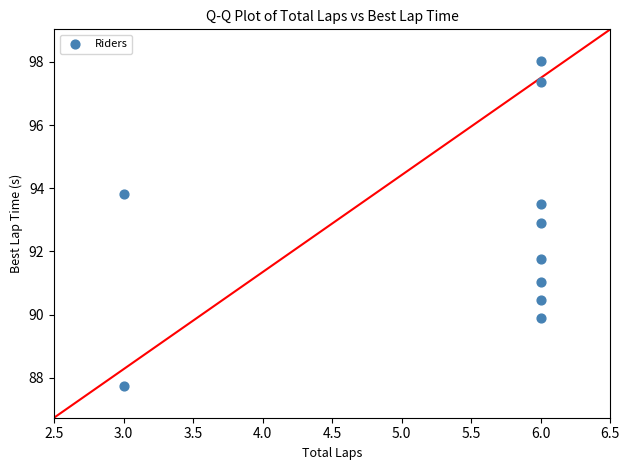

What is the average X value?

5.4